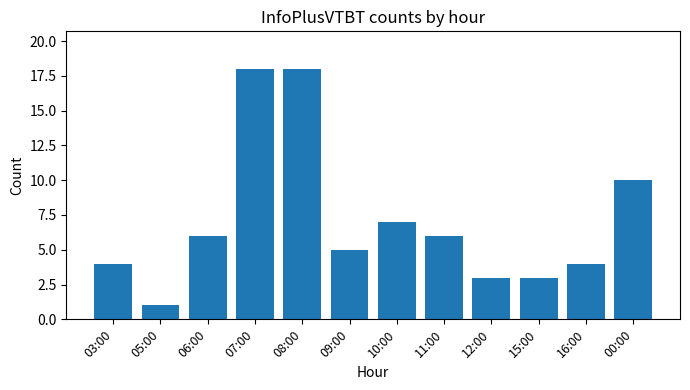

At which category does the chart reach its minimum across all series?

05:00